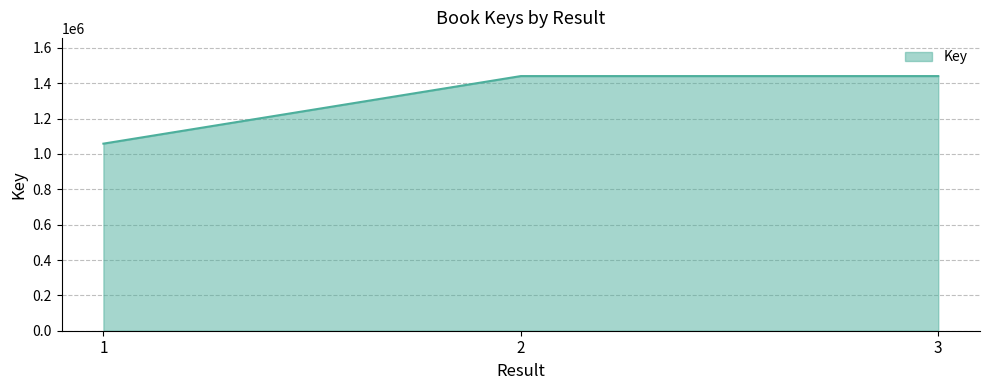

What is the approximate value at 3?

1440818